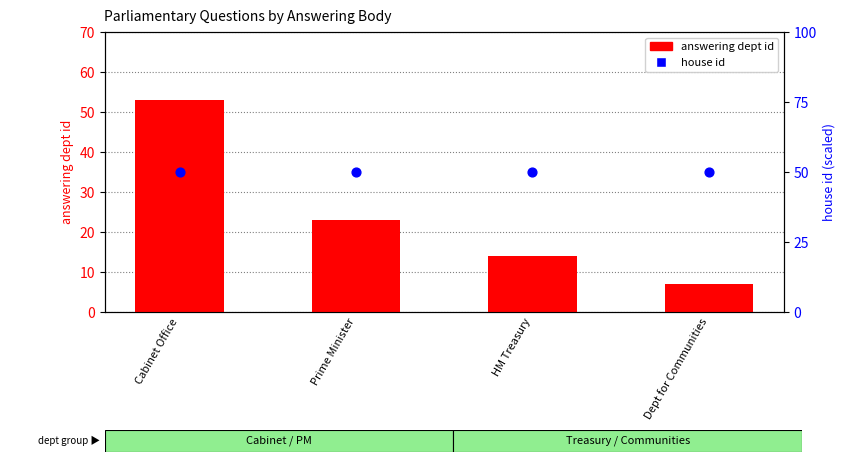

Which series has the largest total across all categories?

house id